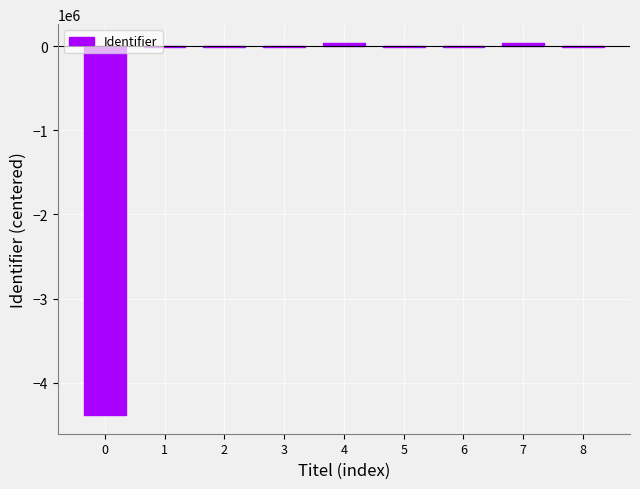

What is the sum of all values?

-4385479